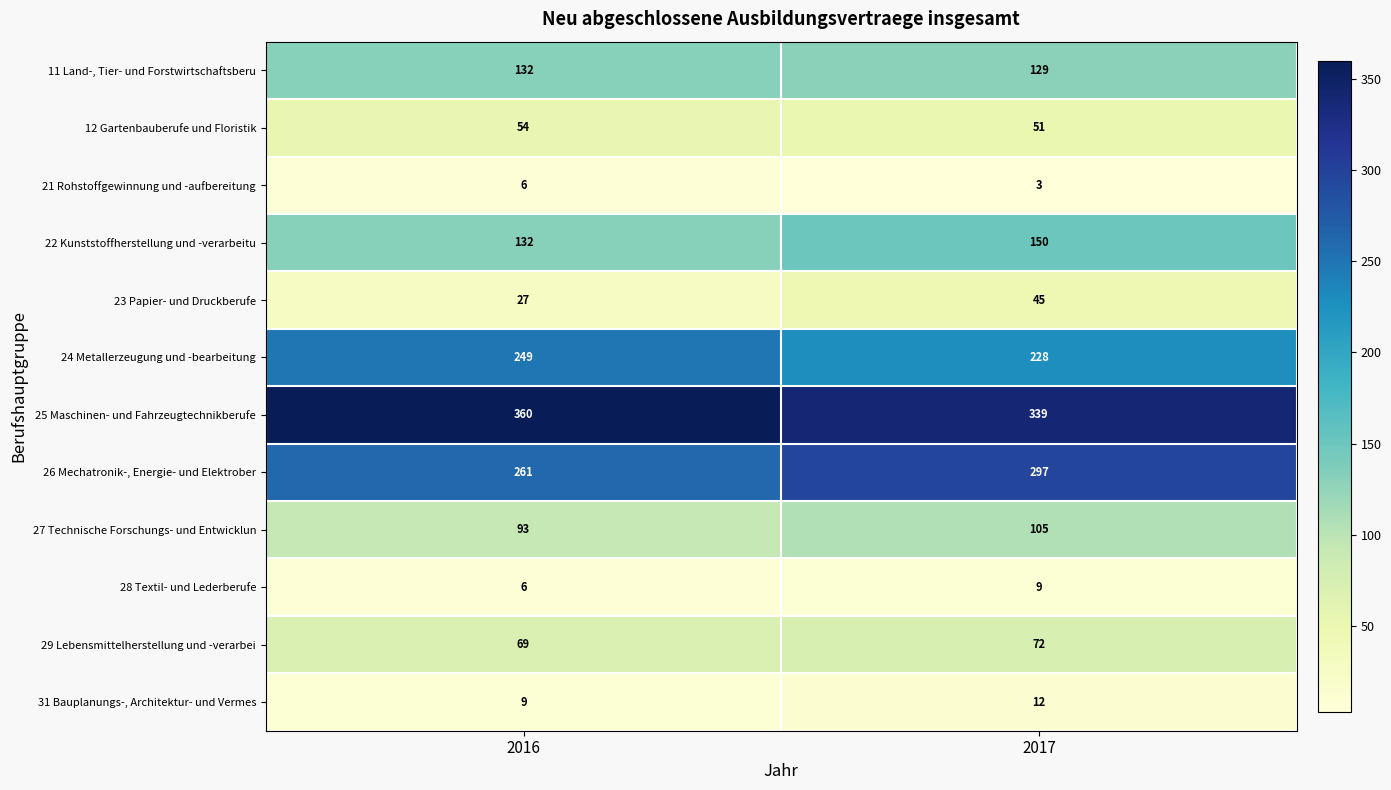

Reading left to right, list all the values displayed in this chart.

11 Land-, Tier- und Forstwirtschaftsberu: 132	129
12 Gartenbauberufe und Floristik: 54	51
21 Rohstoffgewinnung und -aufbereitung: 6	3
22 Kunststoffherstellung und -verarbeitu: 132	150
23 Papier- und Druckberufe: 27	45
24 Metallerzeugung und -bearbeitung: 249	228
25 Maschinen- und Fahrzeugtechnikberufe: 360	339
26 Mechatronik-, Energie- und Elektrober: 261	297
27 Technische Forschungs- und Entwicklun: 93	105
28 Textil- und Lederberufe: 6	9
29 Lebensmittelherstellung und -verarbei: 69	72
31 Bauplanungs-, Architektur- und Vermes: 9	12